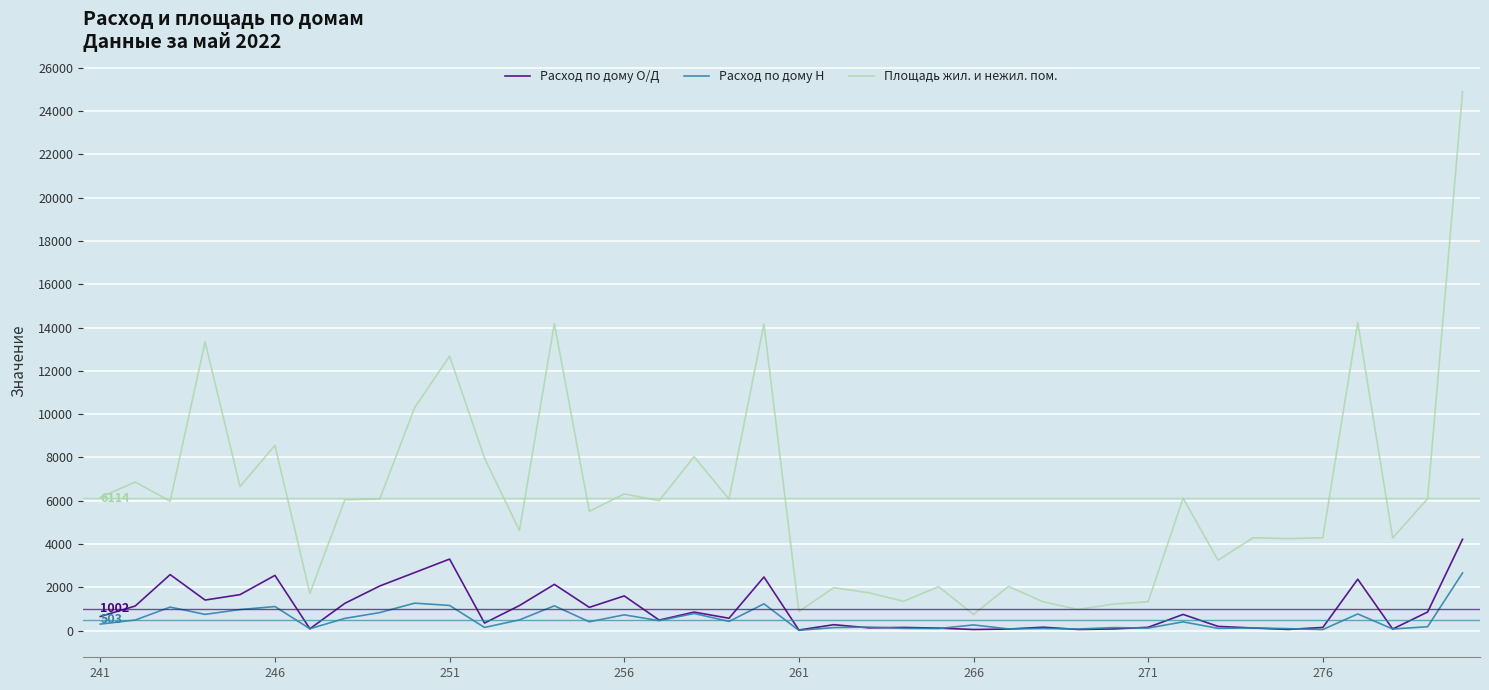

List the series in order of their peak value, highest first.

Площадь жил. и нежил. пом., Расход по дому О/Д, Расход по дому Н